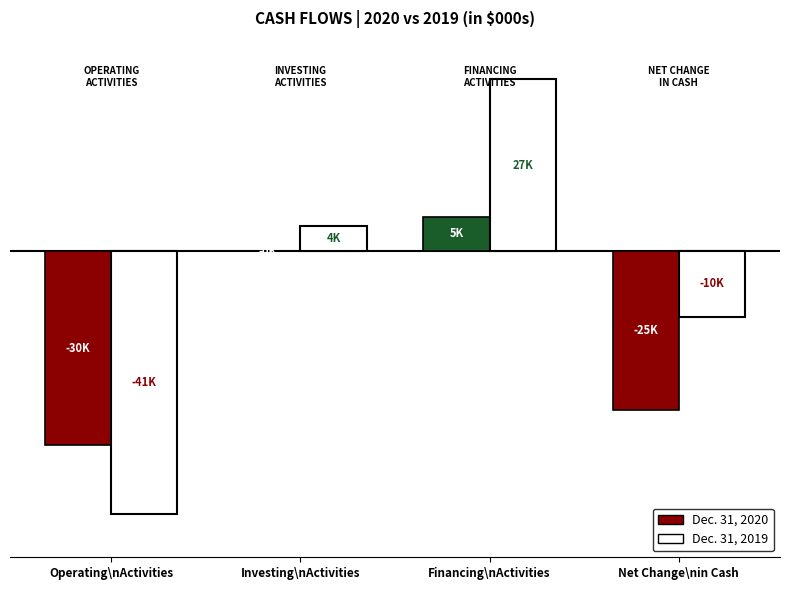

How many Dec. 31, 2020 values are between -24854 and 5386?

3